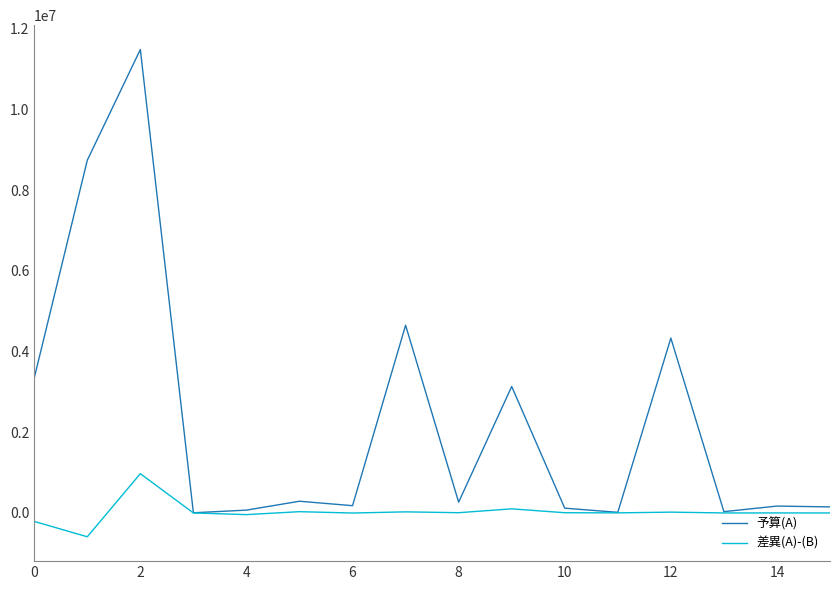

Rank the series by their average value, from lowest to highest.

差異(A)-(B), 予算(A)